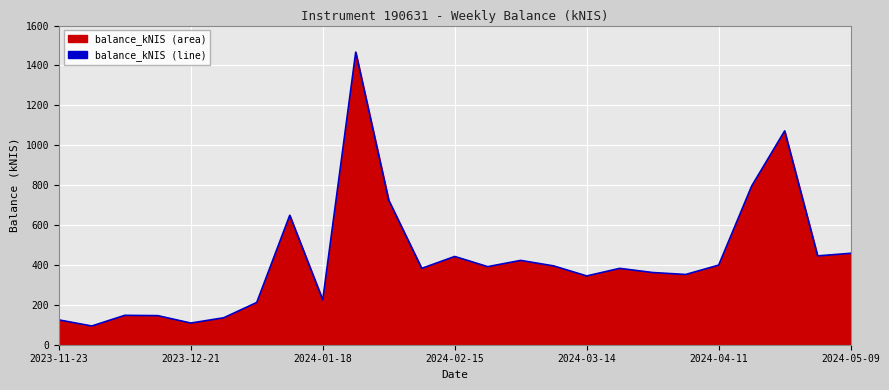

At which label does the data first exceed 382?

7